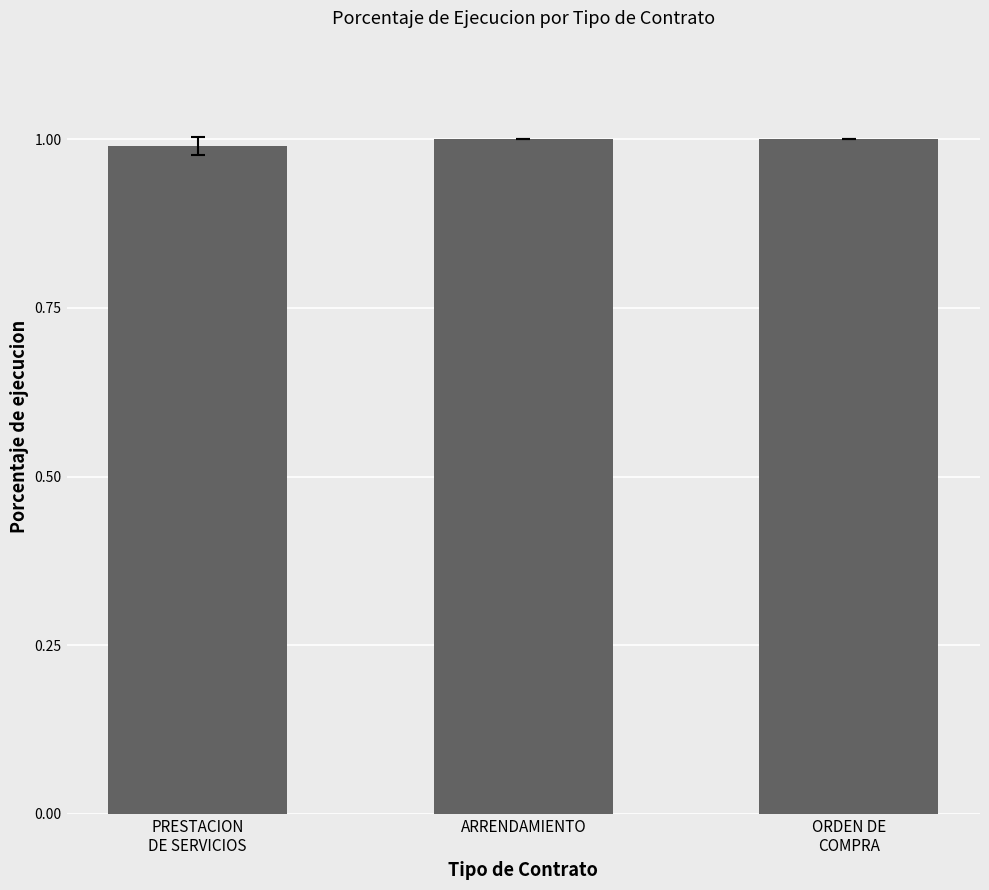

What is the value of the 1st bar from the left?

1.0